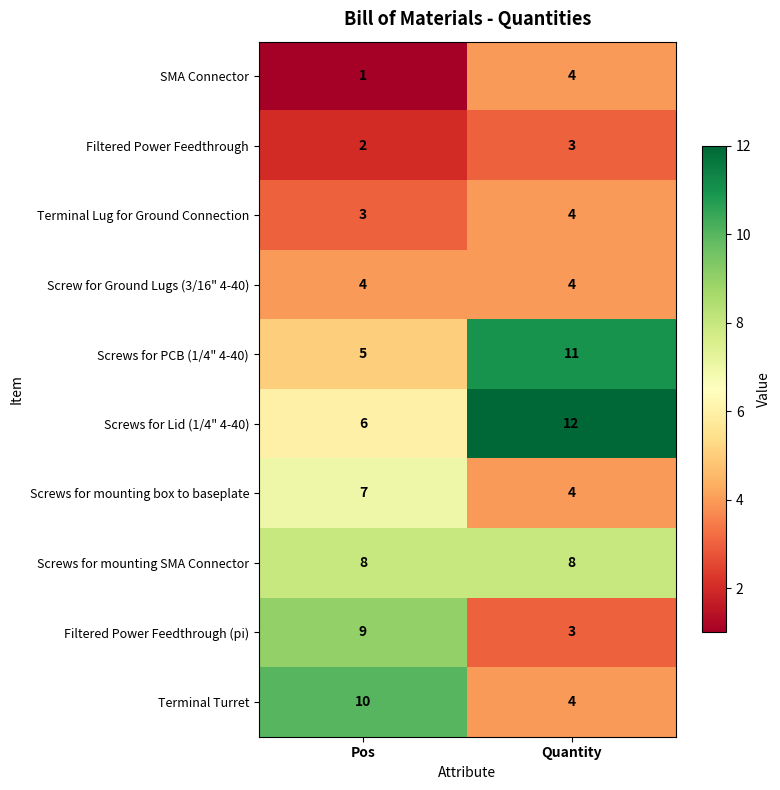

At which category does the chart reach its minimum across all series?

Pos